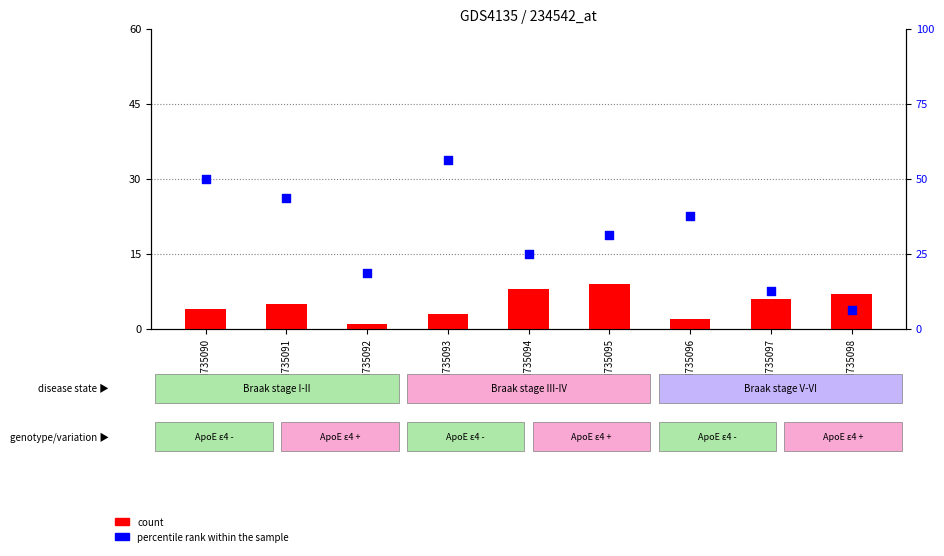

At how many categories does at least one series exceed 1?

9